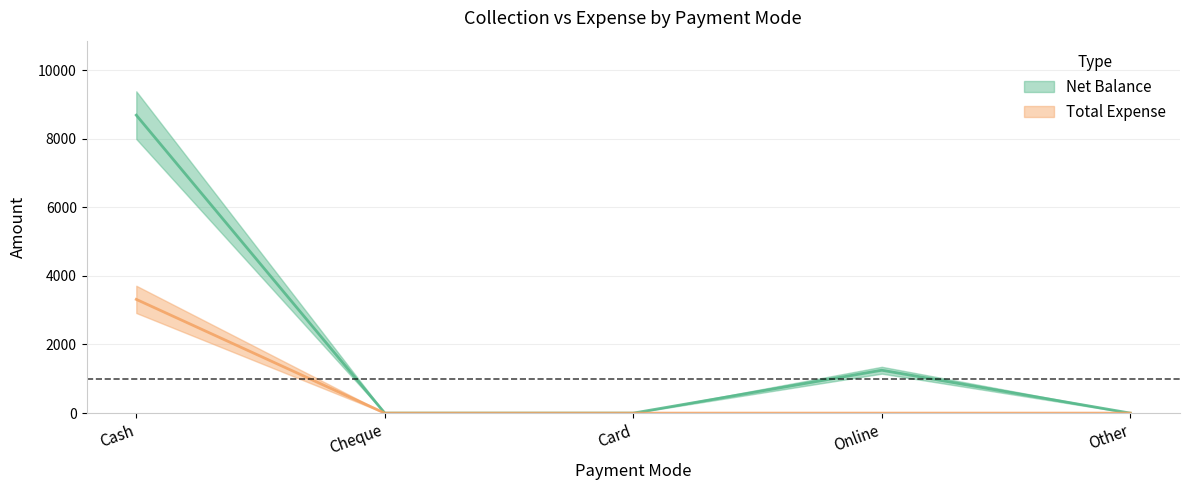

How many lines are shown in the chart?

2